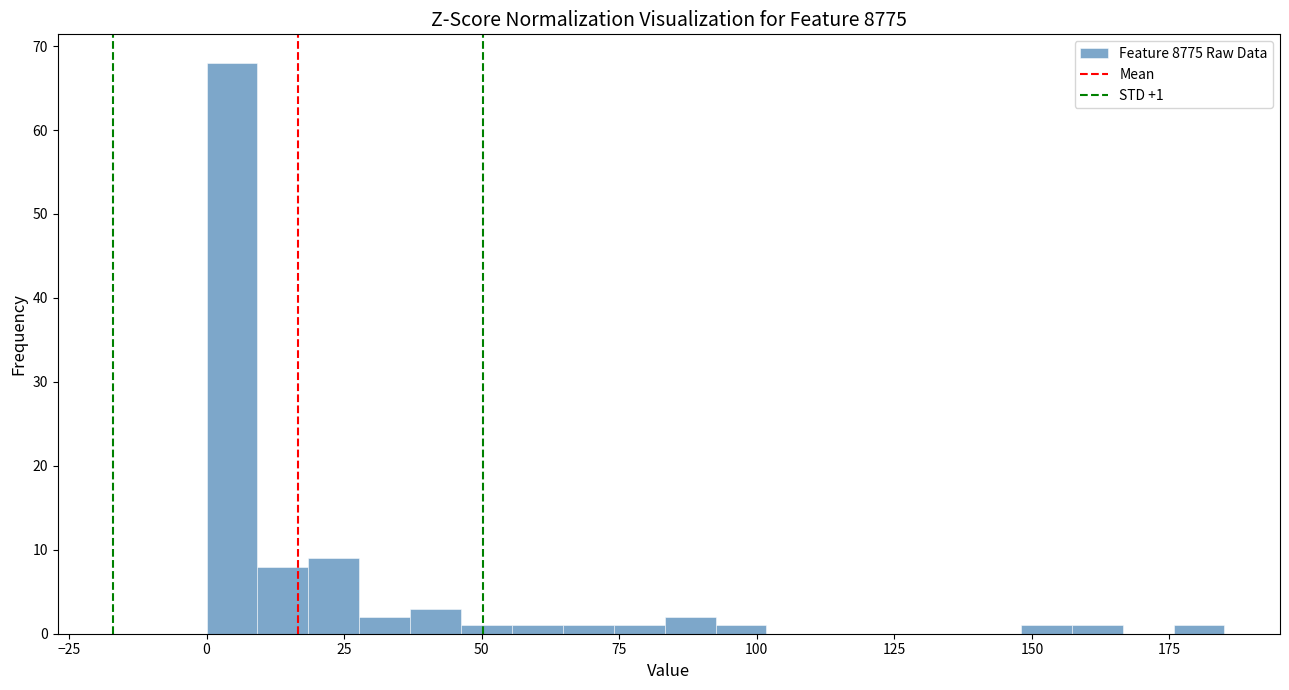

Read against the x-axis, roughly where is the centre of the tallest bar?

5